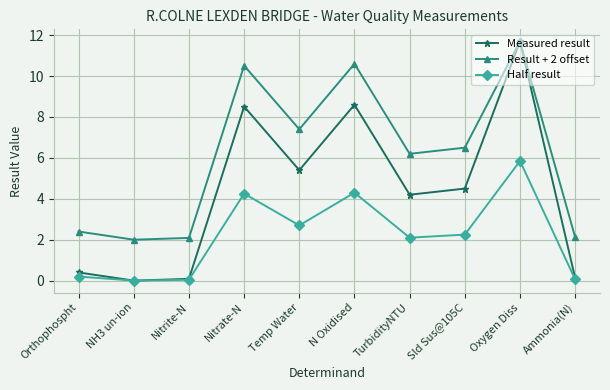

What is the difference between the maximum and minimum values in the Half result series?

5.8